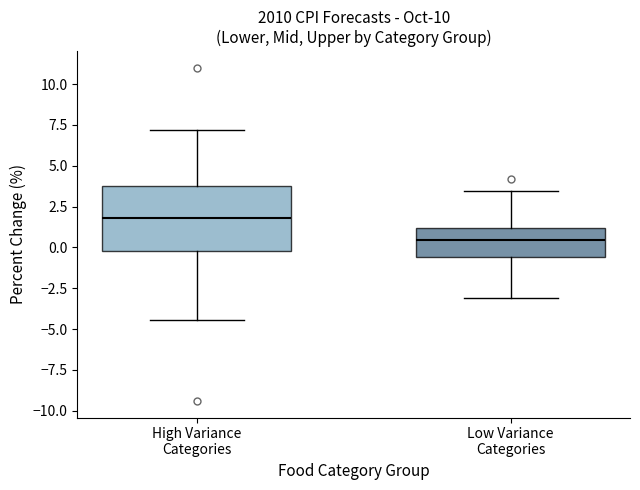

Reading left to right, transcribe this box plot: for each box, give where its median line is, the range the box spans, and where its two whiskers end, as read against the y-axis. The values are not printed on the chart, so give them approximately, as read against the axis.

High Variance Categories: median 2.0, box 0.0 to 4.0, whiskers -4.5 to 7.0
Low Variance Categories: median 0.5, box -0.5 to 1.0, whiskers -3.0 to 3.5